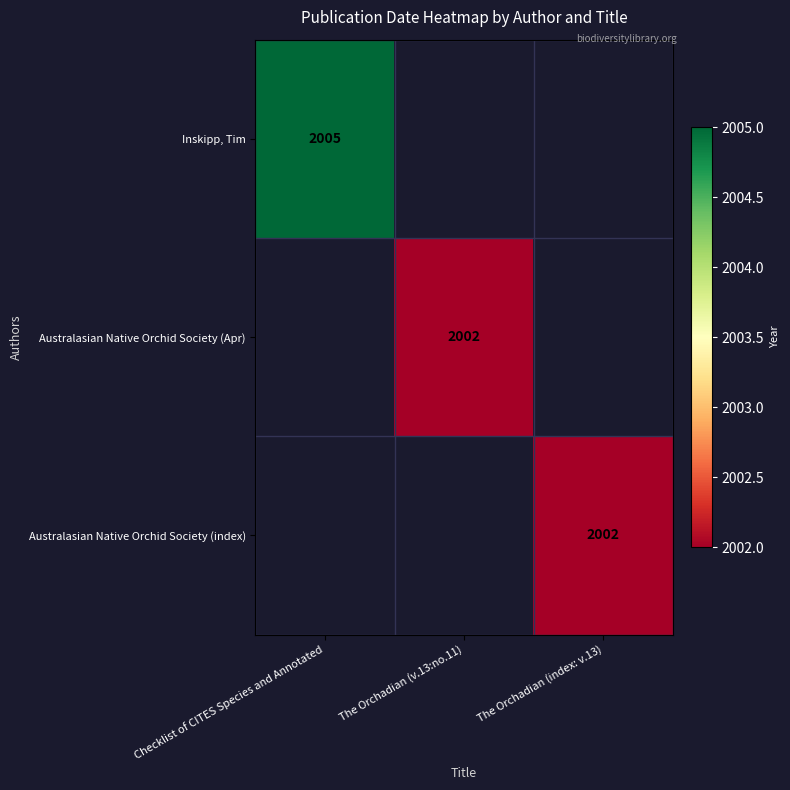

The Inskipp, Tim series shows 3041 at Checklist of CITES Species and Annotated. True or false?

False